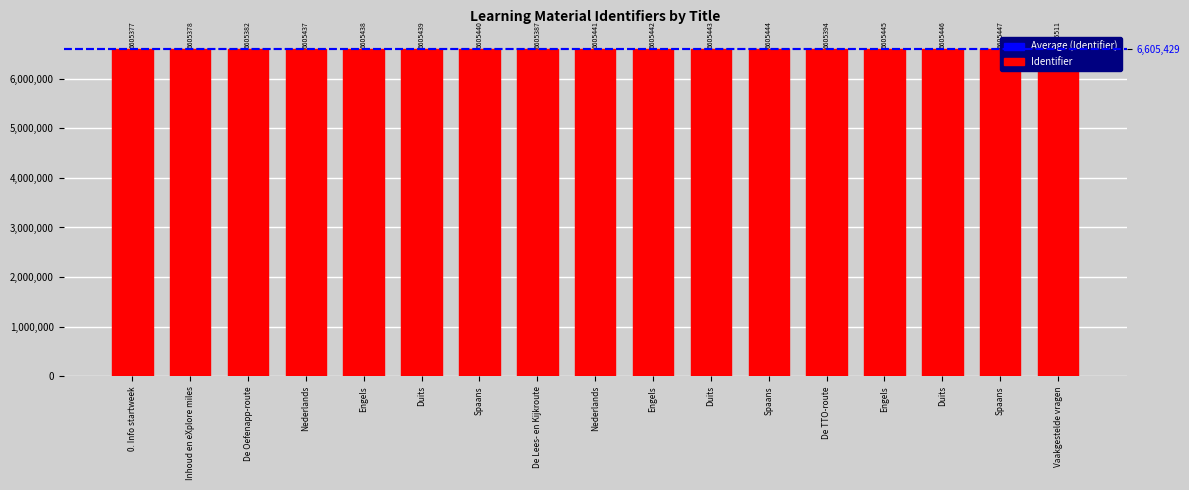

How many bars are there in total?

17